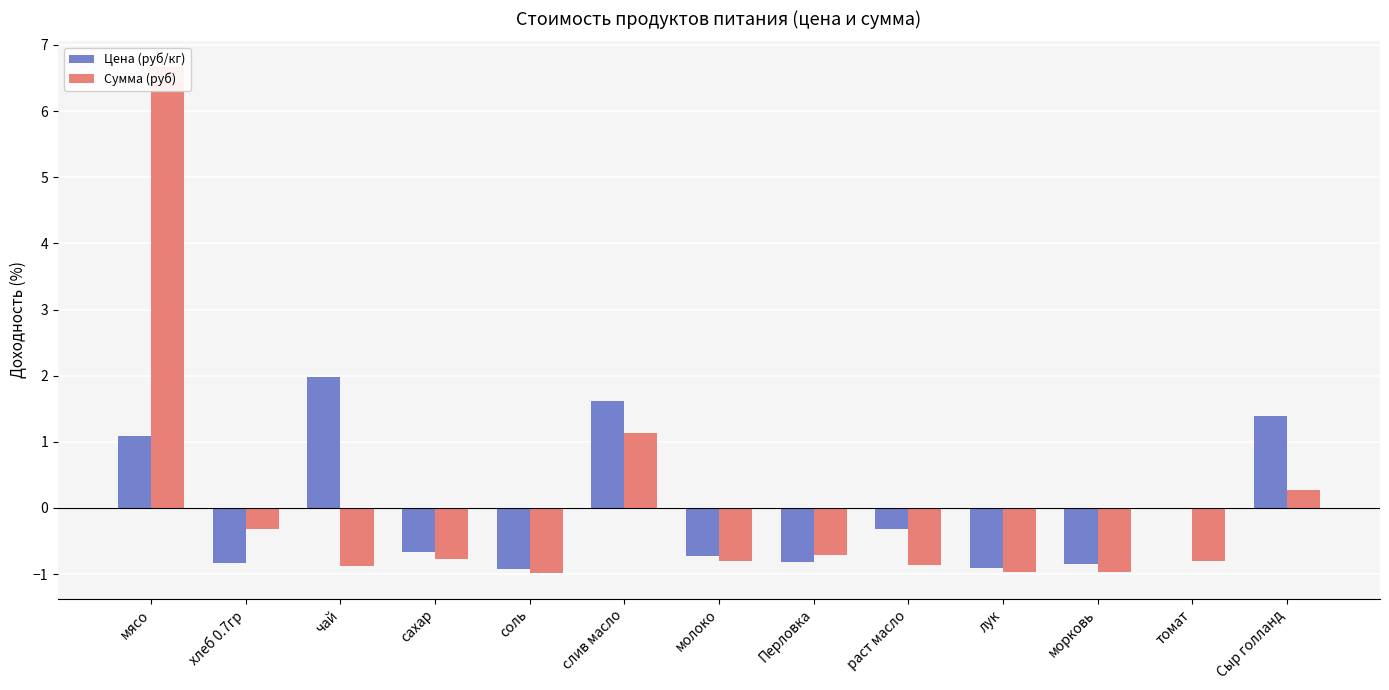

Reading left to right, extract all data points from this chart.

Цена (руб/кг): 1.1	-0.8	2.0	-0.7	-0.9	1.6	-0.7	-0.8	-0.3	-0.9	-0.9	-0.0	1.4
Сумма (руб): 6.7	-0.3	-0.9	-0.8	-1.0	1.1	-0.8	-0.7	-0.9	-1.0	-1.0	-0.8	0.3